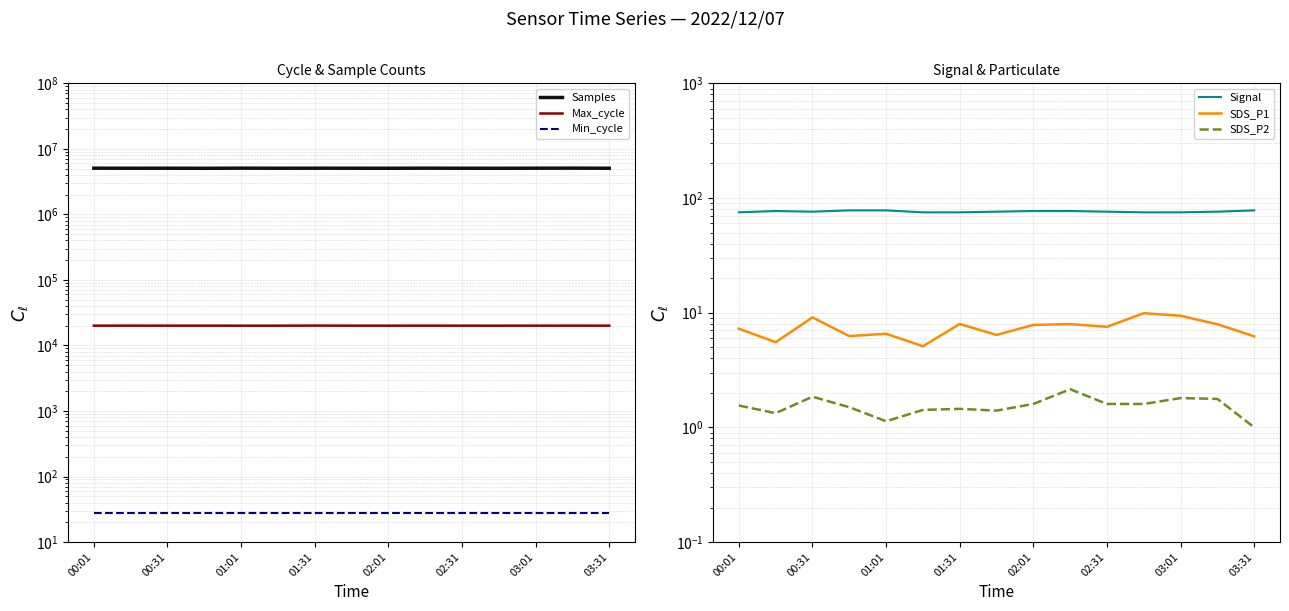

True or false: Samples has a value of 5060000.0 at 03:31.

True